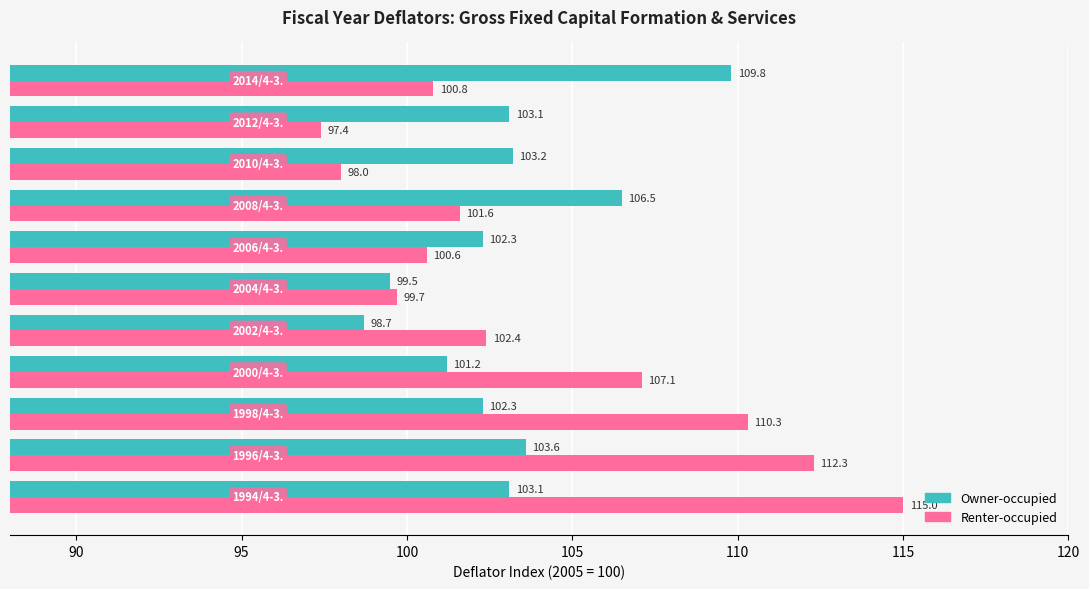

What is the lowest value of the Owner-occupied series?

98.7